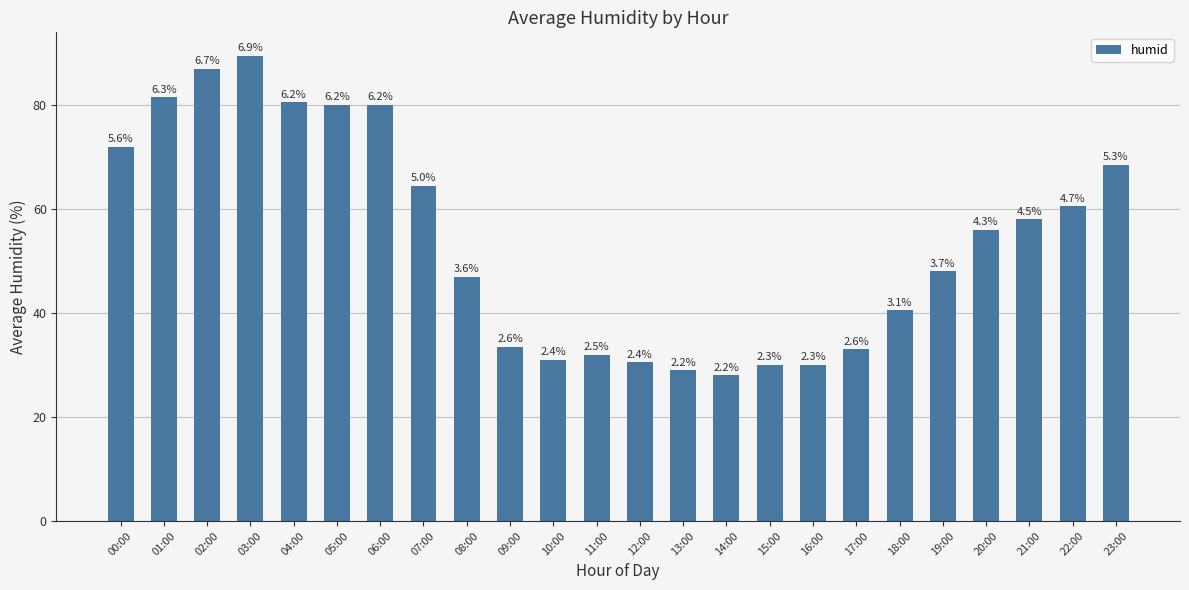

What is the value of the 10th bar from the left?

33.5